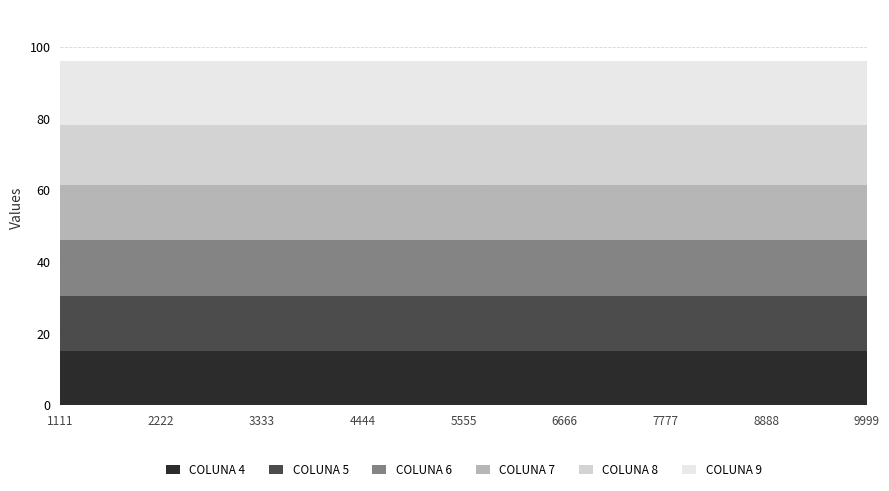

What is the value of the COLUNA 8 point at the 2nd from the left?

16.6